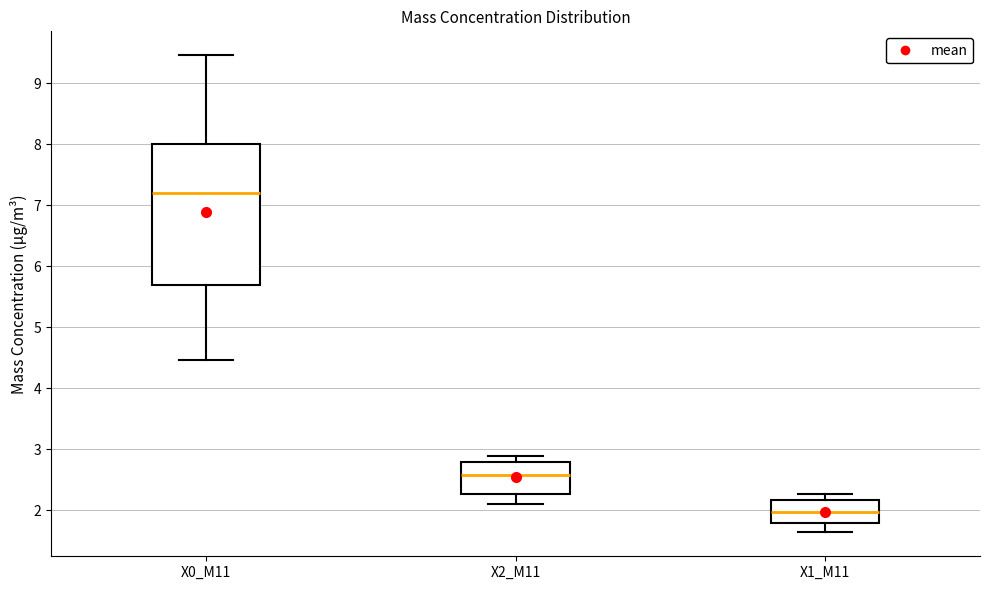

Which box is the tallest, from its lower edge to its upper edge?

X0_M11